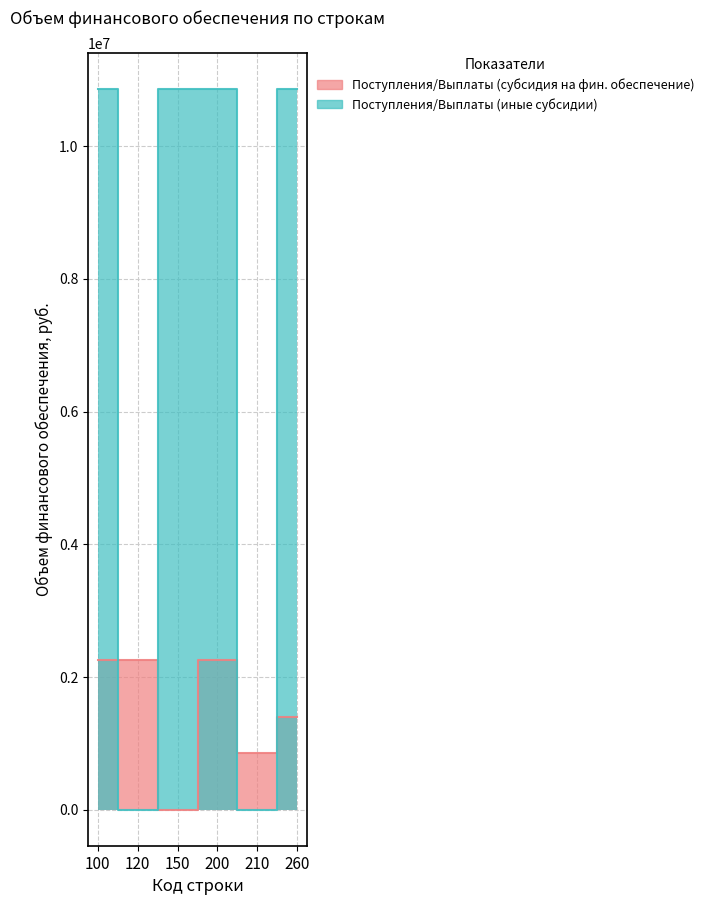

At 120, list the series in order from largest to smallest.

Поступления/Выплаты (субсидия на фин. обеспечение), Поступления/Выплаты (иные субсидии)